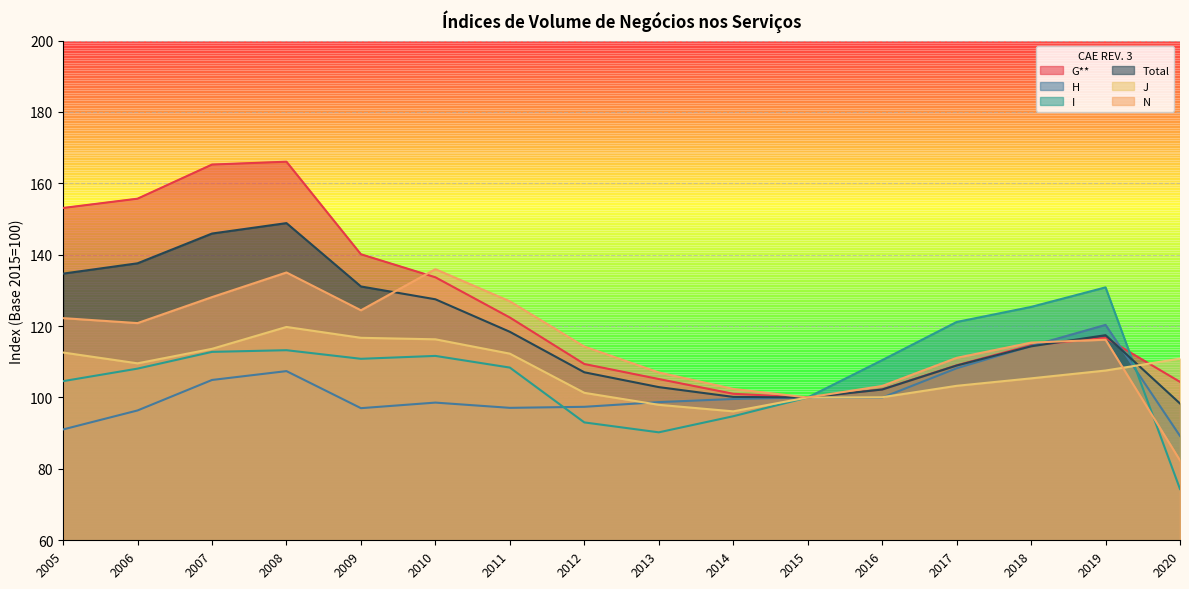

The value of J at 2019 is 145.3. True or false?

False